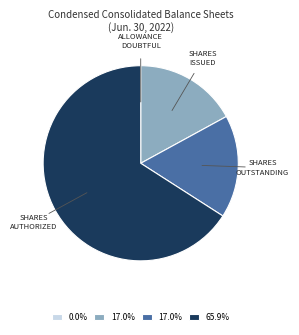

Is there a majority slice in this chart?

Yes